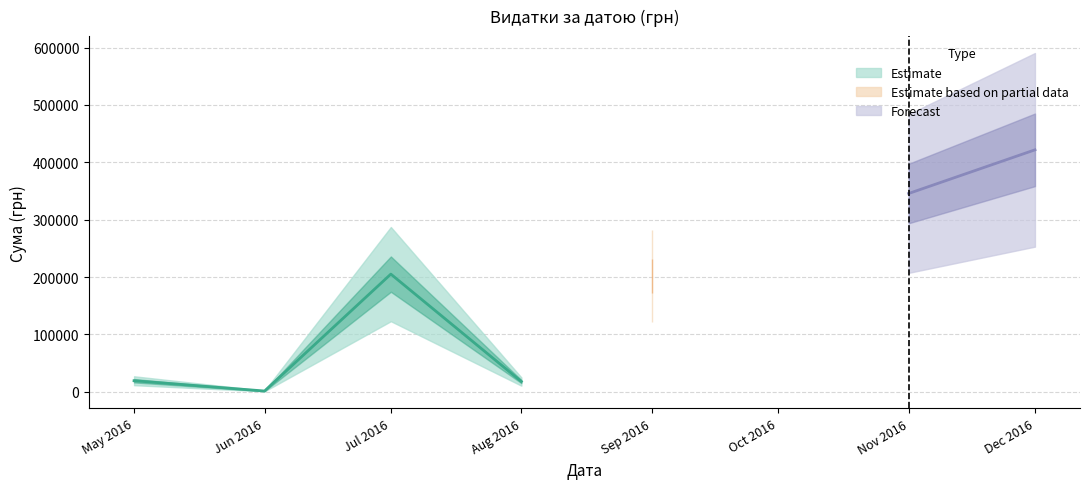

The value at 29 is 139.6. True or false?

False